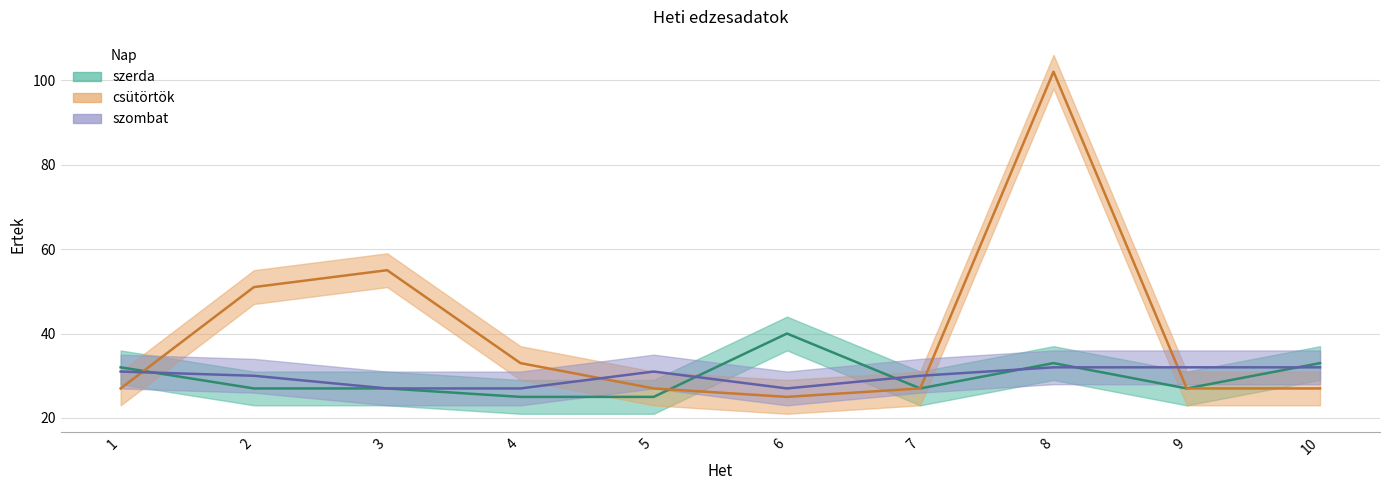

Rank the series by their maximum value, from lowest to highest.

szombat, szerda, csütörtök